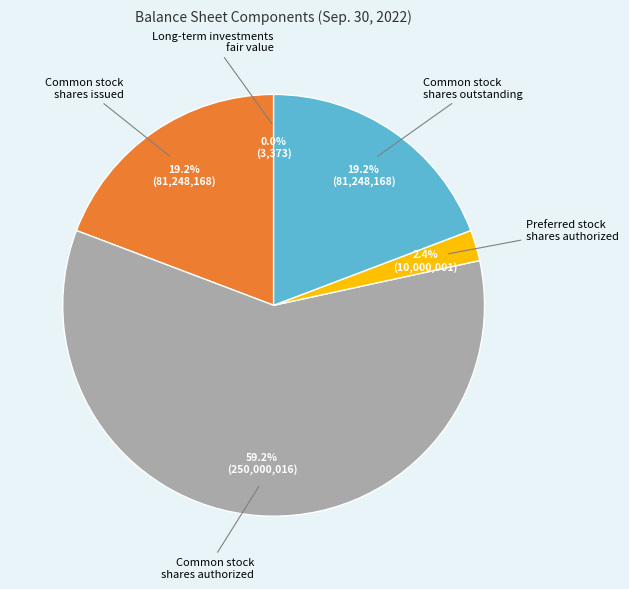

Is there a majority slice in this chart?

Yes